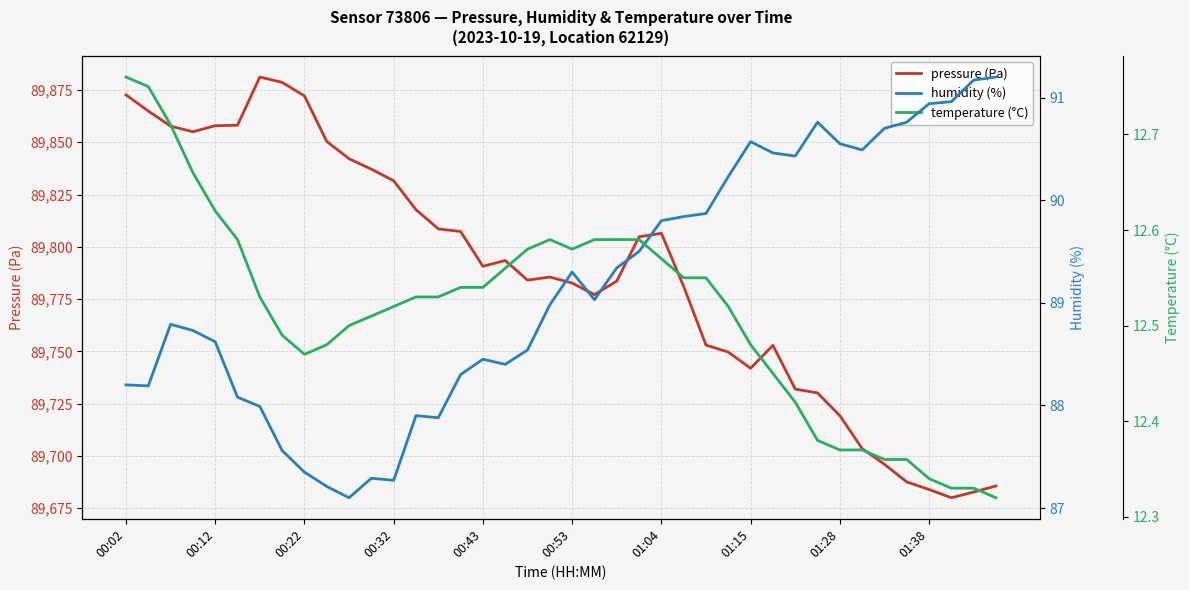

What is the lowest value of the pressure (Pa) series?

89680.0